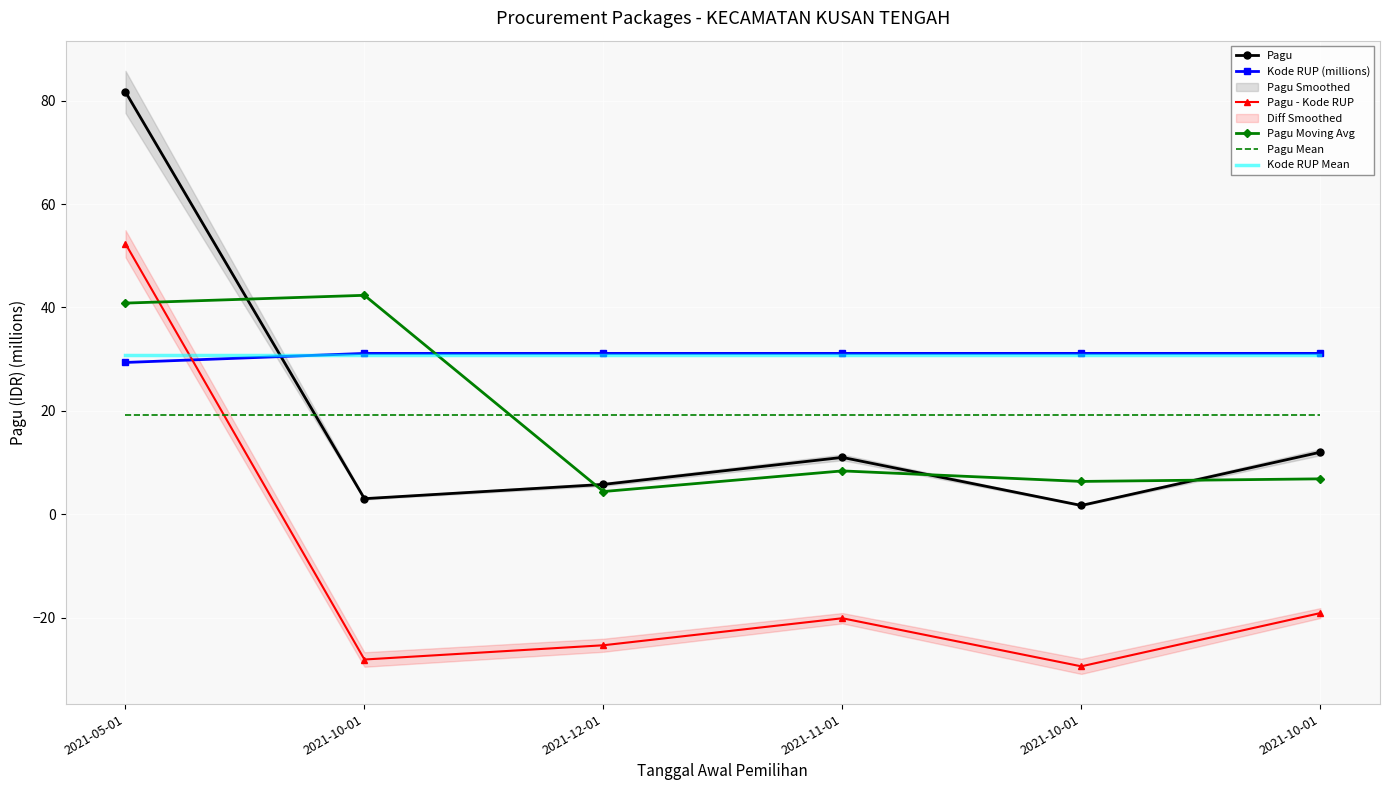

Which category has the highest value in the Kode RUP (millions) series?

2021-10-01